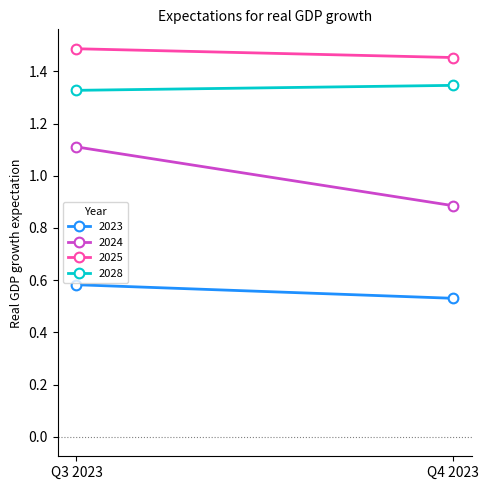

Reading left to right, transcribe all the data shown in this chart.

2023: Q3 2023=0.6	Q4 2023=0.5
2024: Q3 2023=1.1	Q4 2023=0.9
2025: Q3 2023=1.5	Q4 2023=1.5
2028: Q3 2023=1.3	Q4 2023=1.3